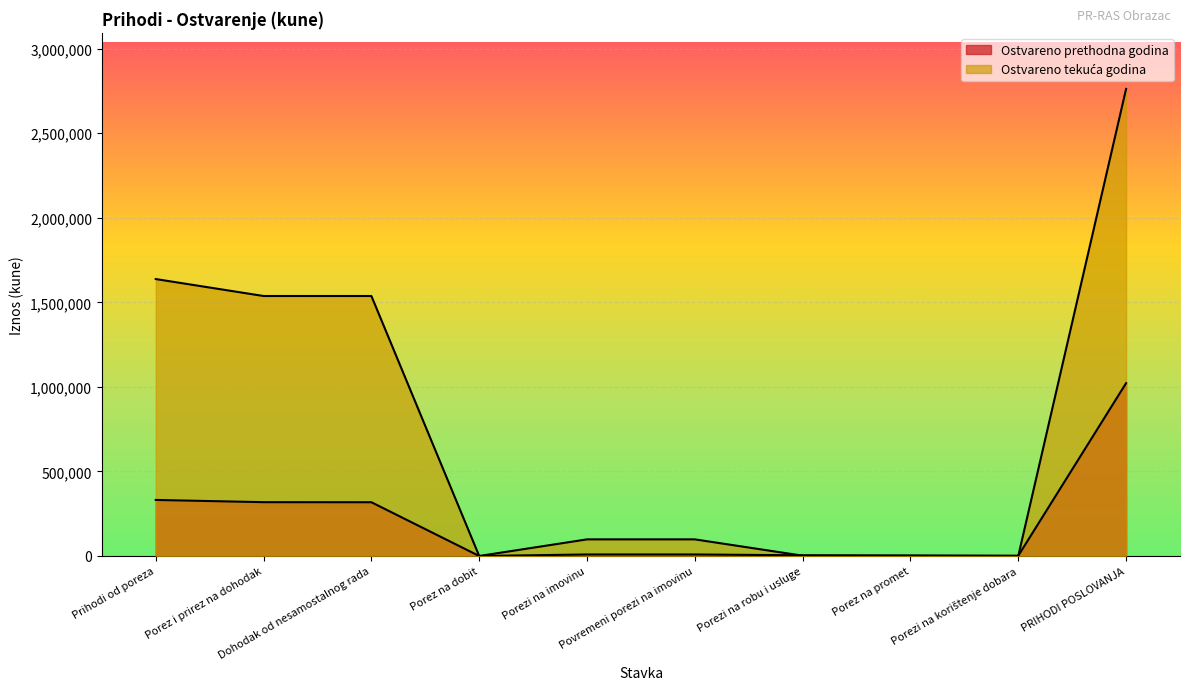

At which label does Ostvareno prethodna godina reach its minimum?

Porez na dobit